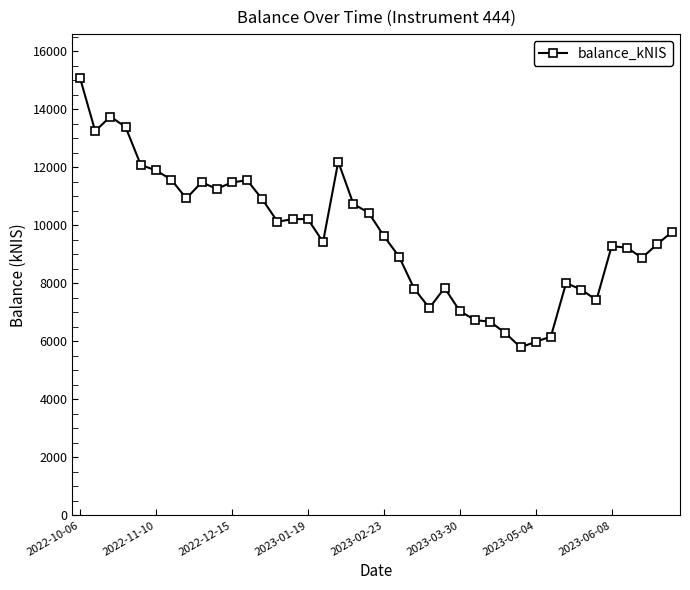

What is the value of the 16th point from the left?

10212.1